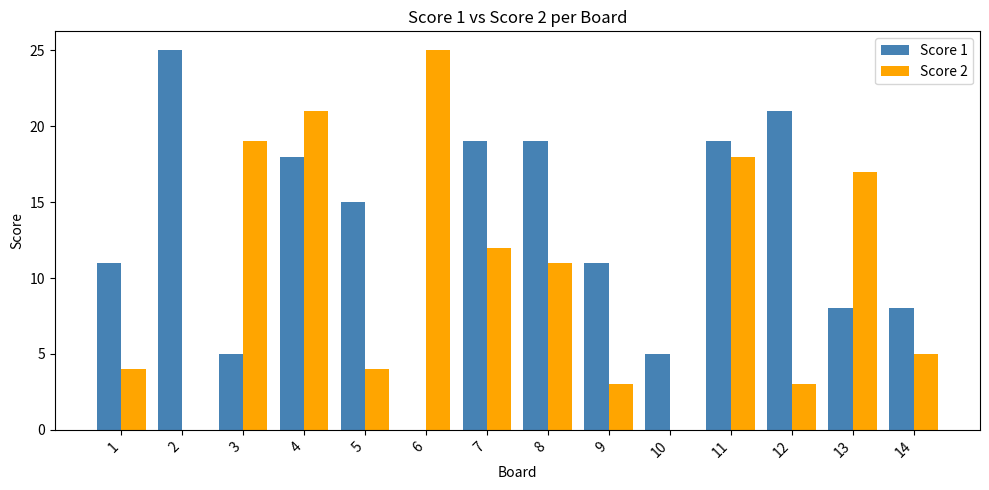

What is the sum of all Score 2 values?

142